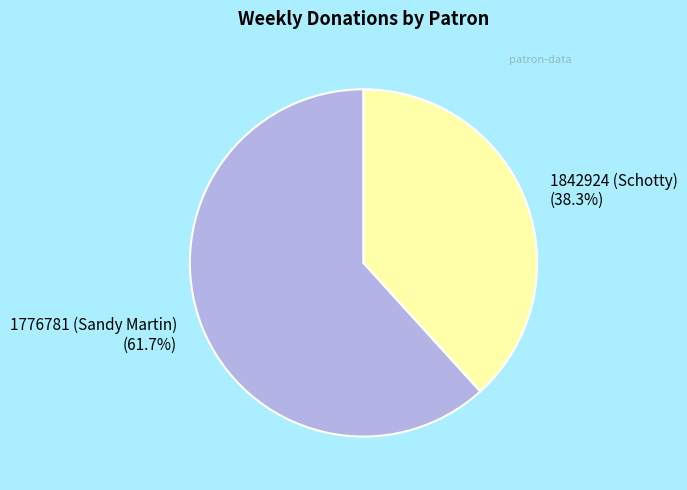

To the nearest percent, what is the difference between the 1842924 (Schotty) and 1776781 (Sandy Martin) slice percentages?

23%